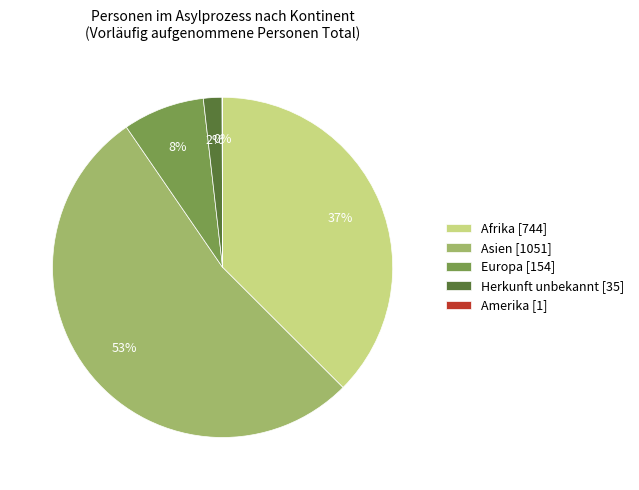

Which has a higher value, Asien [1051] or Herkunft unbekannt [35]?

Asien [1051]